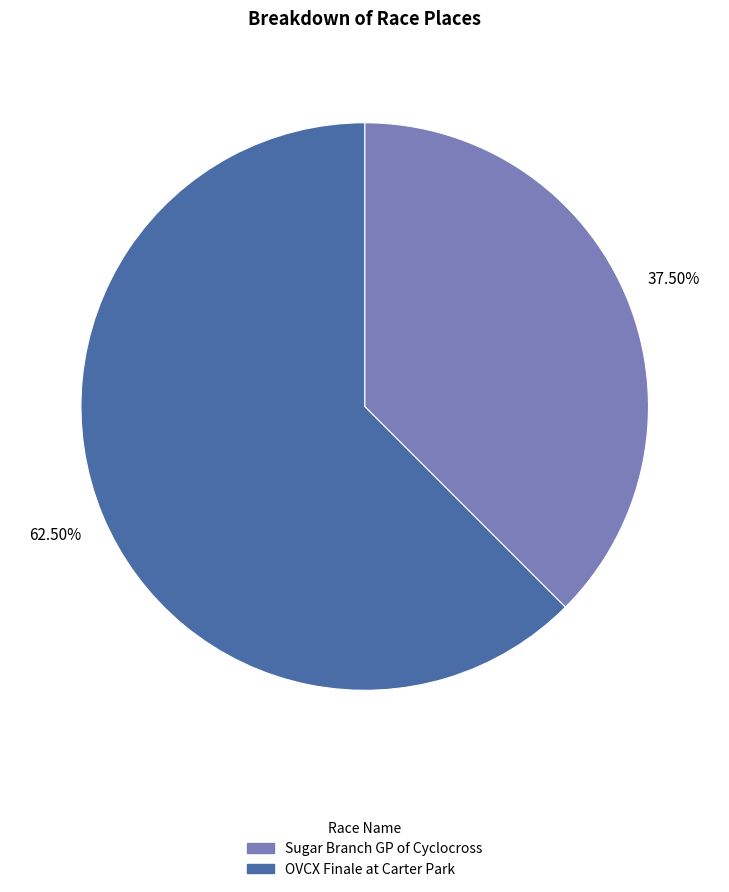

Count the number of slices in the pie.

2